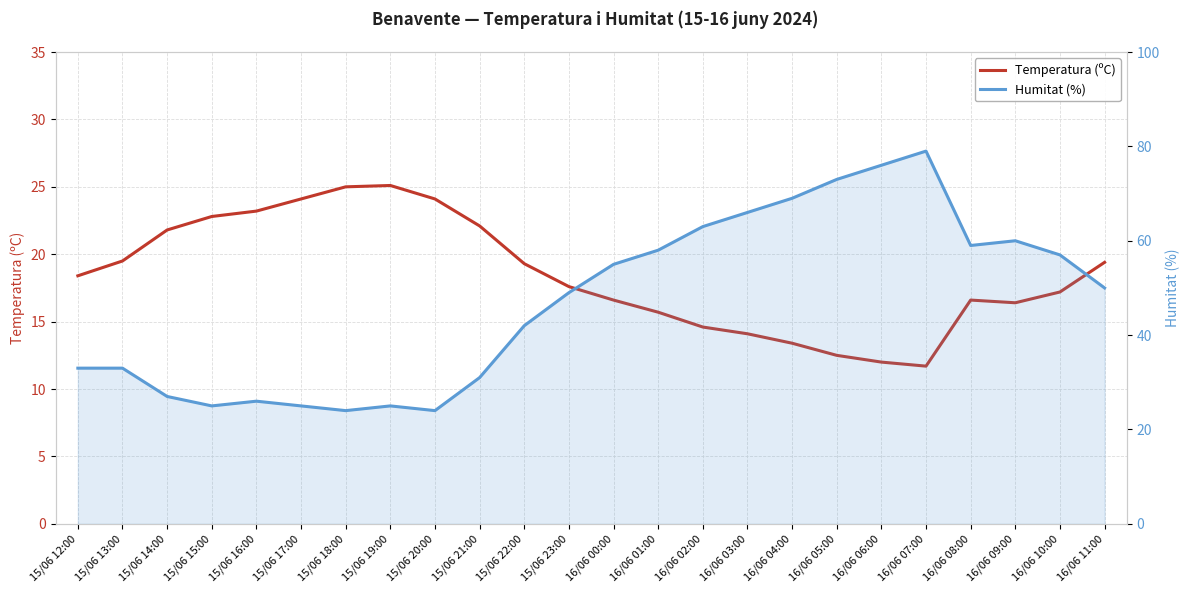

How many categories are shown in the chart?

24